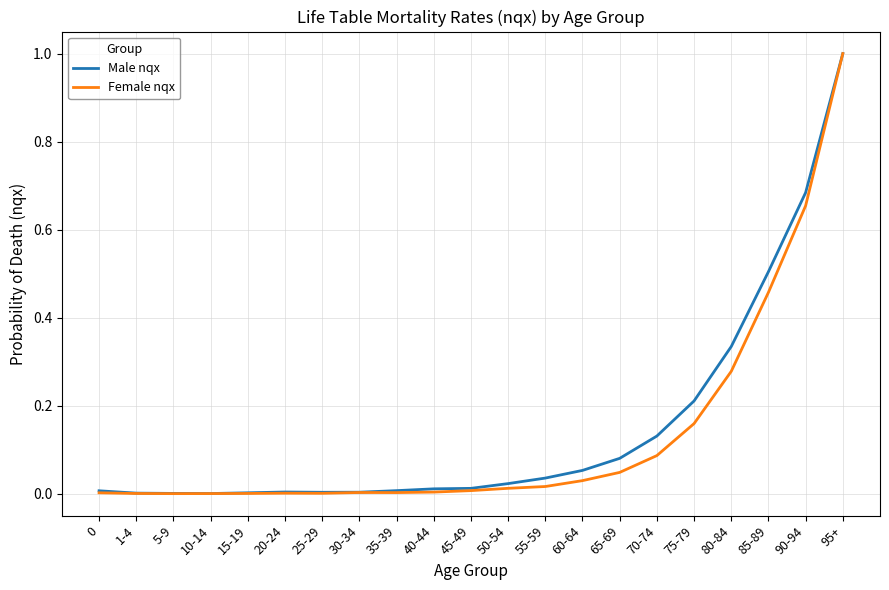

What is the sum of all Female nqx values?

2.8